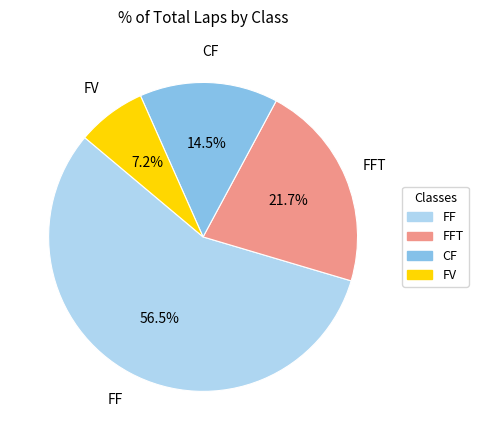

What percentage is NOT represented by FFT?

78.3%